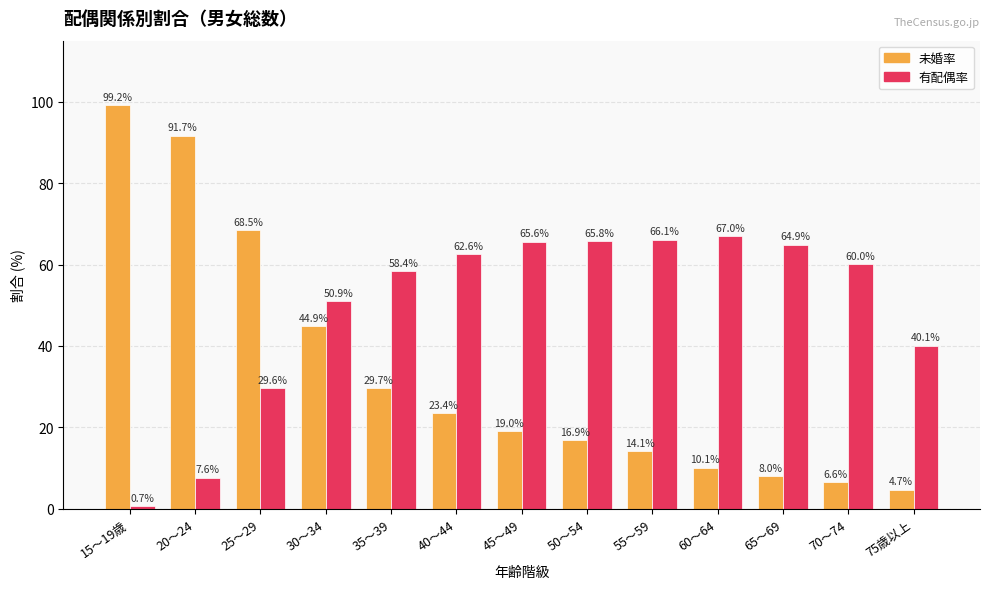

What is the difference between the maximum and minimum values in the 未婚率 series?

94.5